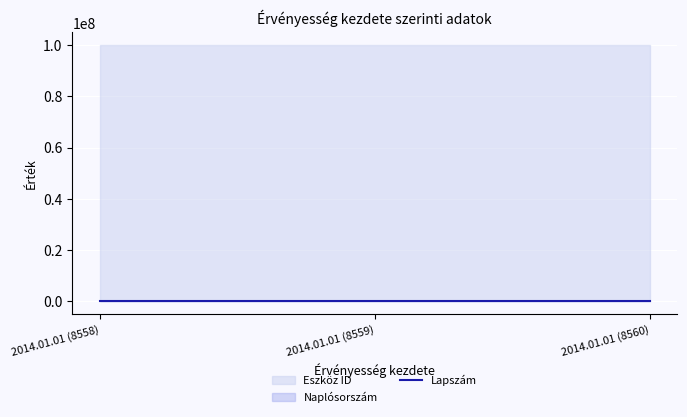

What is the change in value from 2014.01.01 (8558) to 2014.01.01 (8559)?

+1